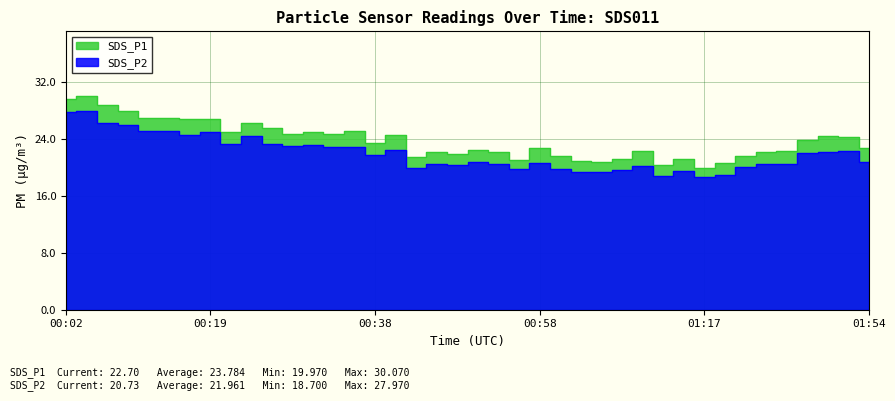

At which category is the sum across all series the highest?

00:04